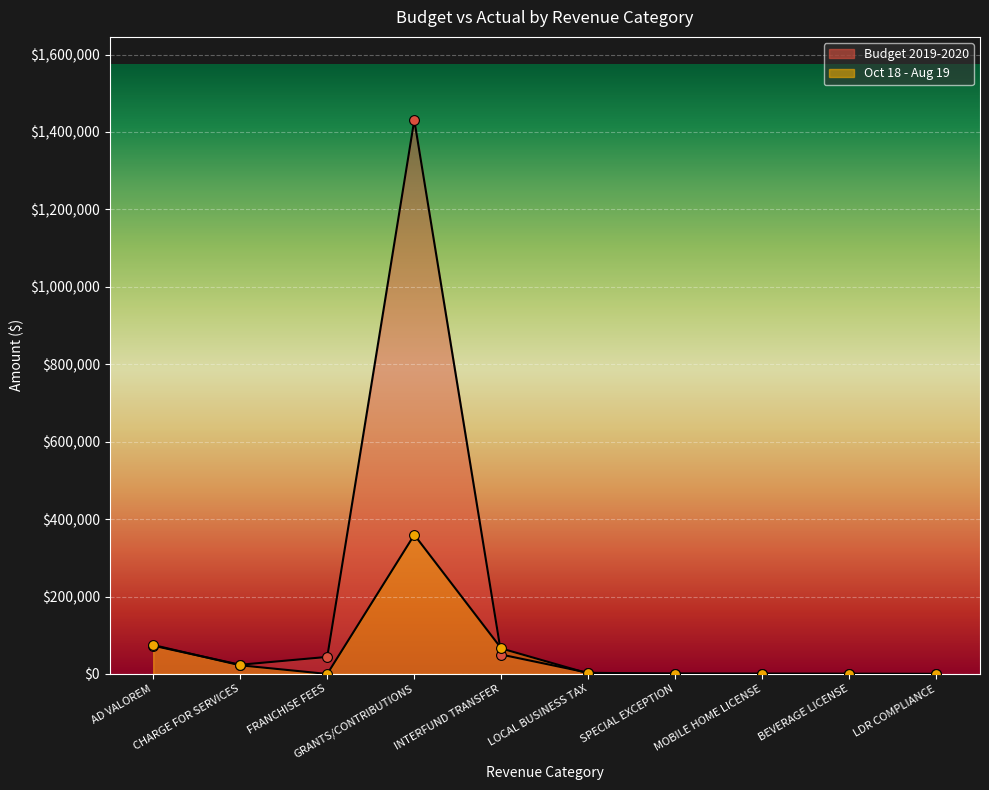

What are all the series names shown in the legend?

Budget 2019-2020, Oct 18 - Aug 19